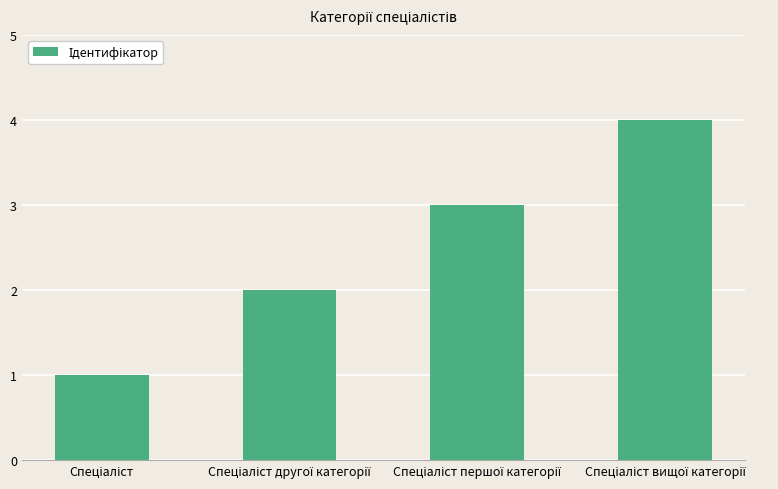

Count the values in the range 2 to 4.

3